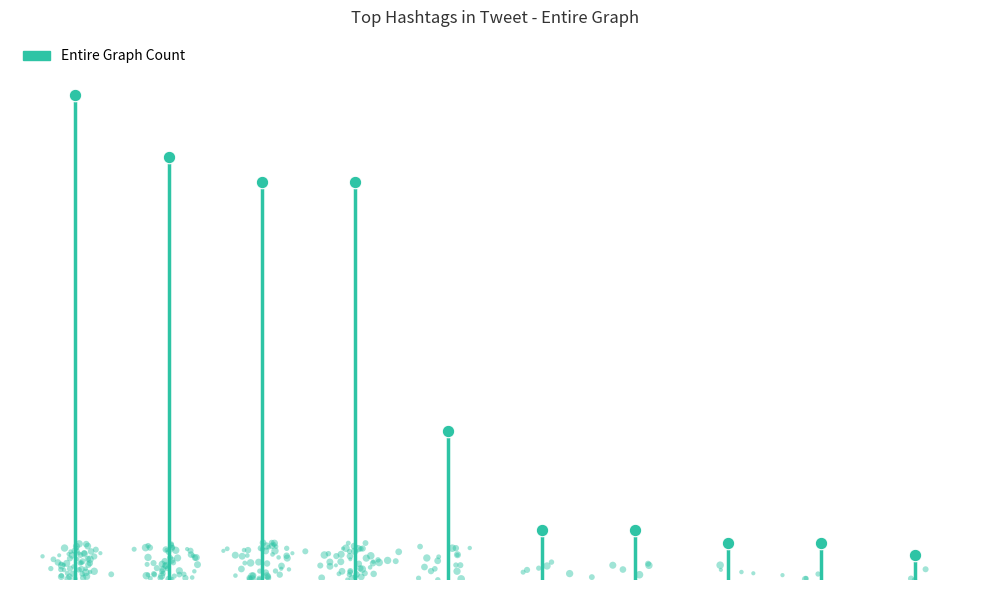

Approximately how many times larger is the value at blackmedtwitter compared to racism?

8.5